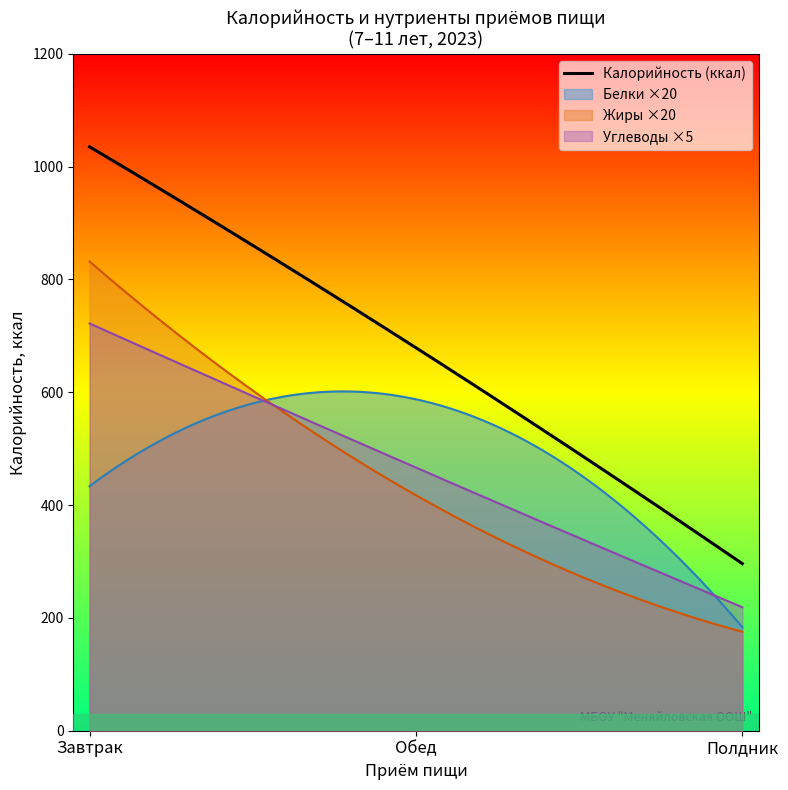

How many intersections are there between Завтрак (Калорийность) and Полдник (Калорийность)?

1